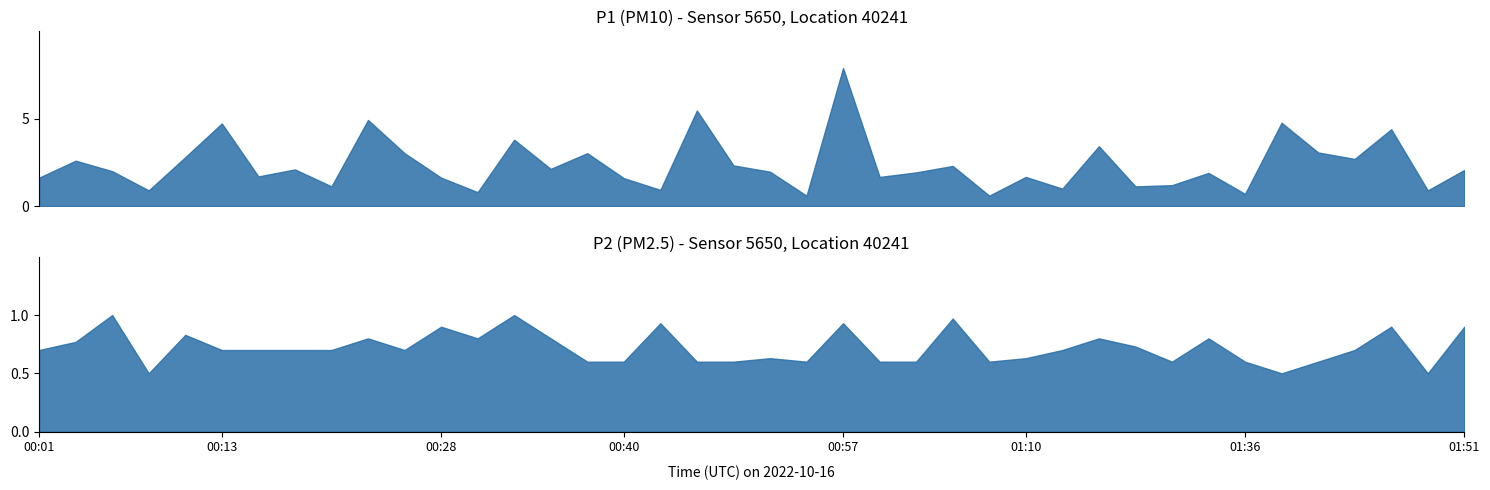

In P2, how many points are lower than both neighbors (excluding endpoints)?

8